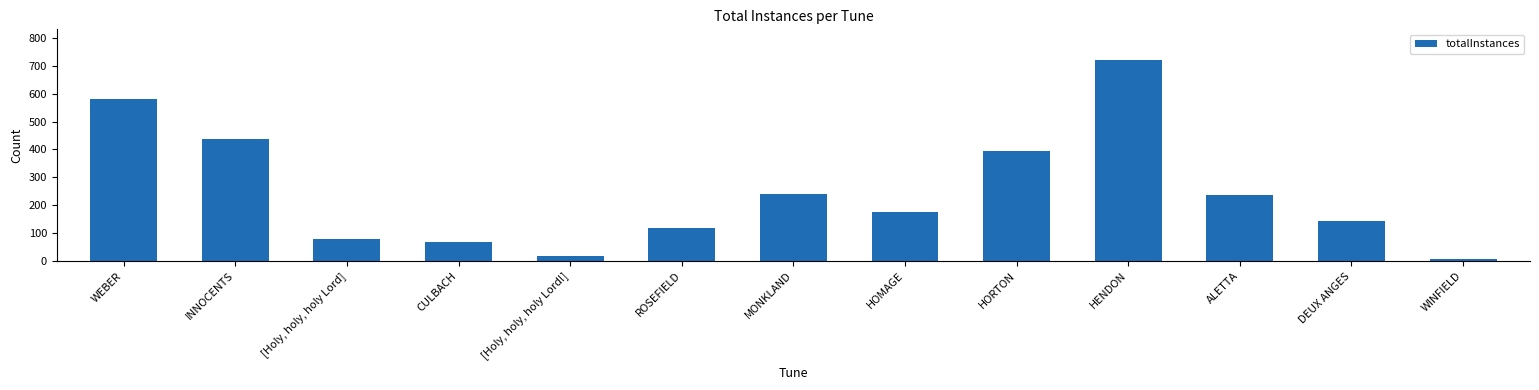

True or false: the data shows 148 at HORTON.

False